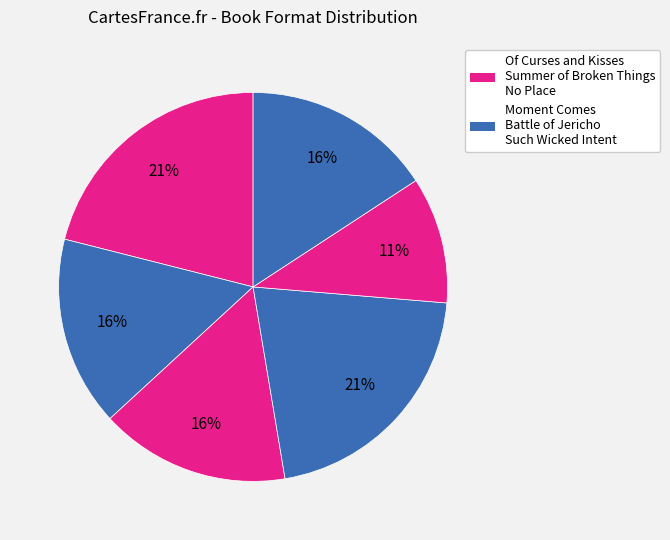

How many segments does this pie chart have?

6